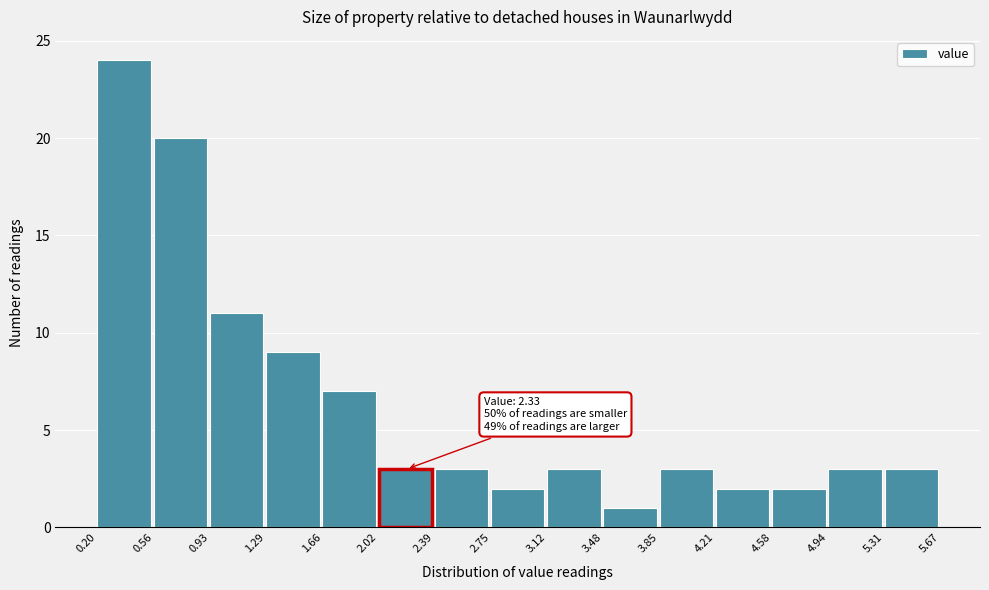

Over which range of the x-axis is the bar tallest?

0.20 to 0.56